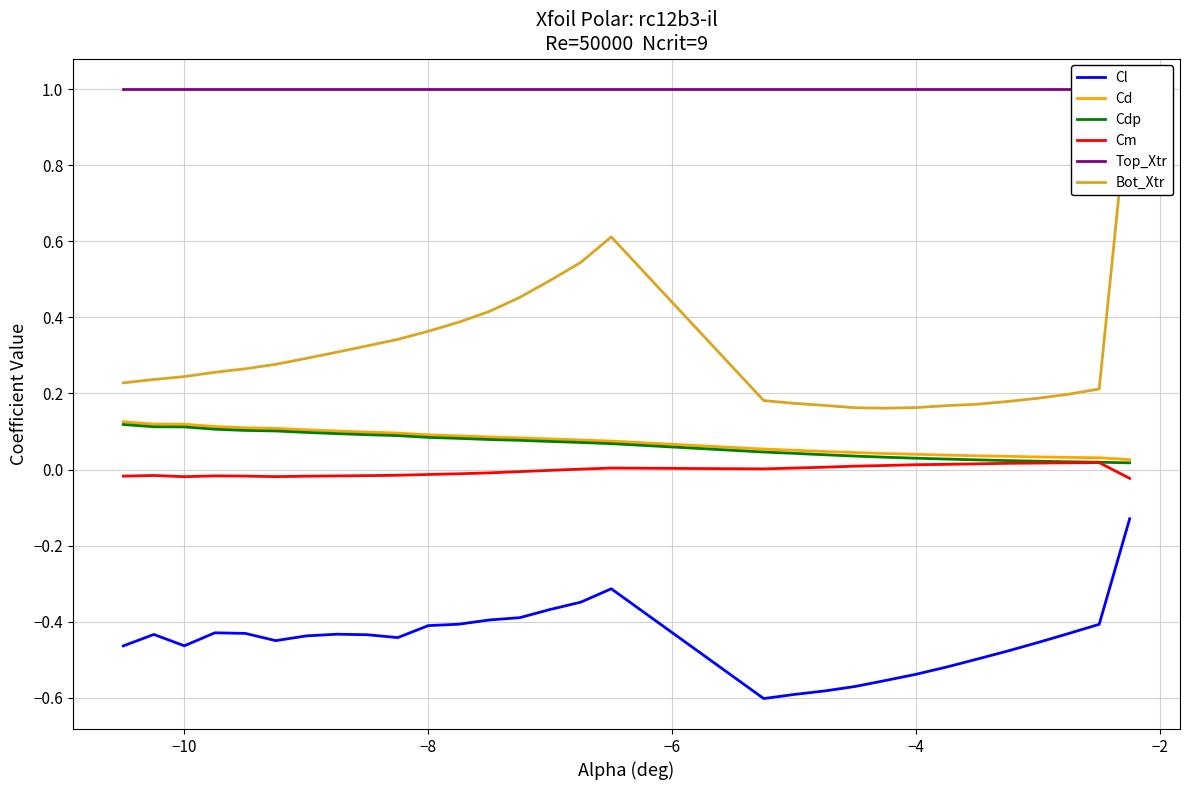

What are all the series names shown in the legend?

Cl, Cd, Cdp, Cm, Top_Xtr, Bot_Xtr